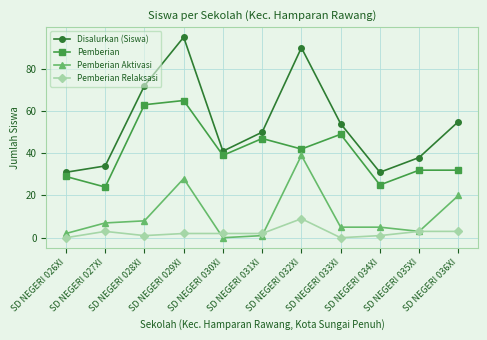

What is the difference between the second highest and minimum values in the Pemberian series?

39